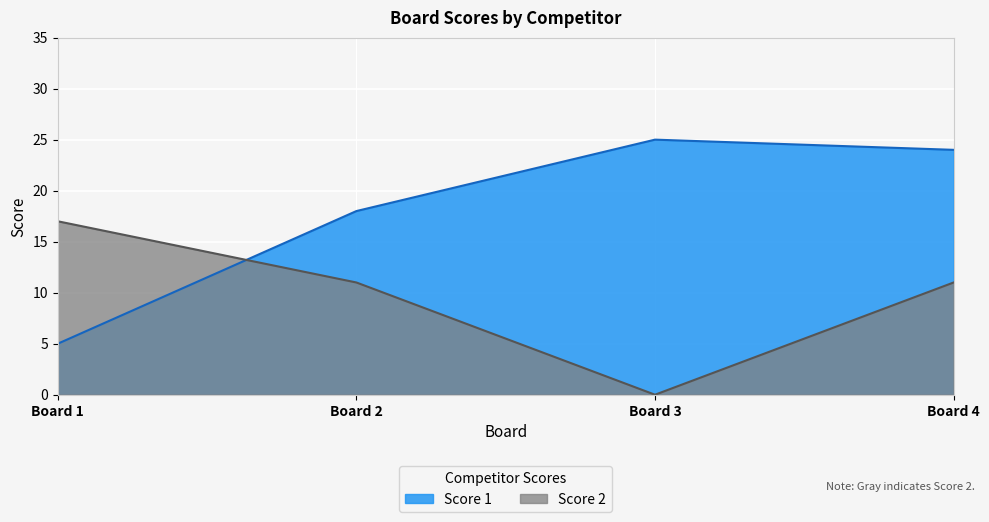

Is the value of Score 1 at Board 3 greater than the value of Score 2 at Board 1?

Yes